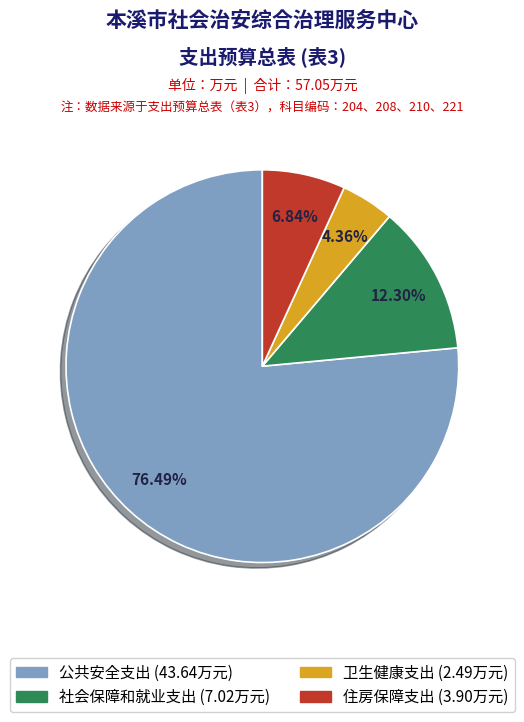

How many slices are in this pie chart?

4